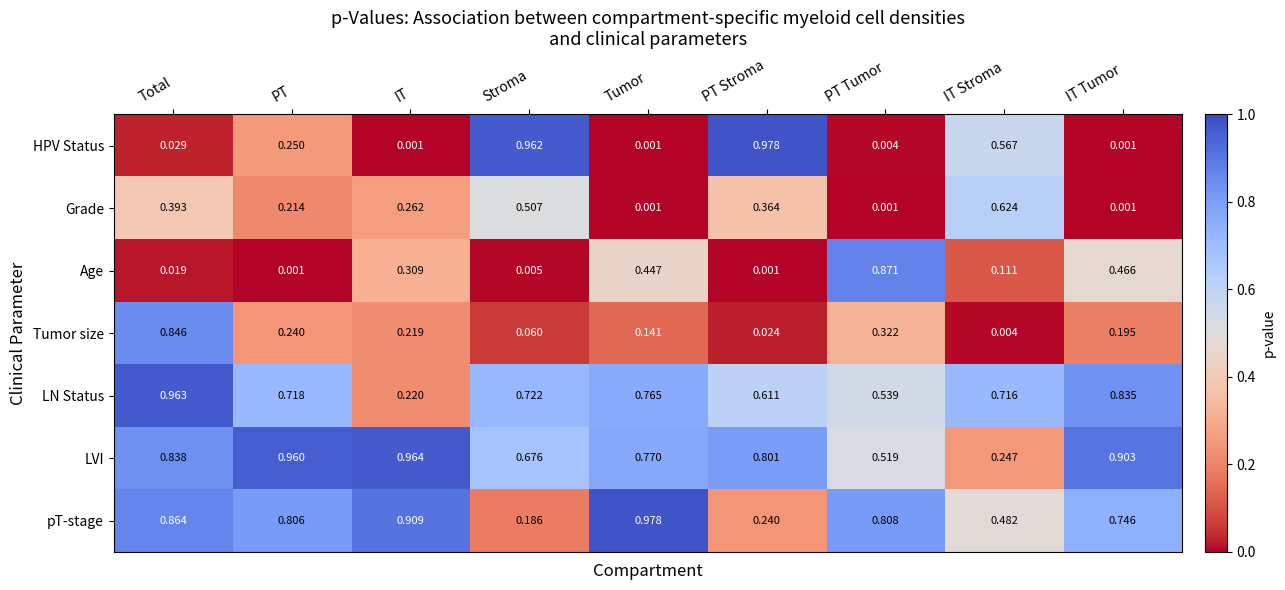

Which series has the largest range (max minus min)?

HPV Status